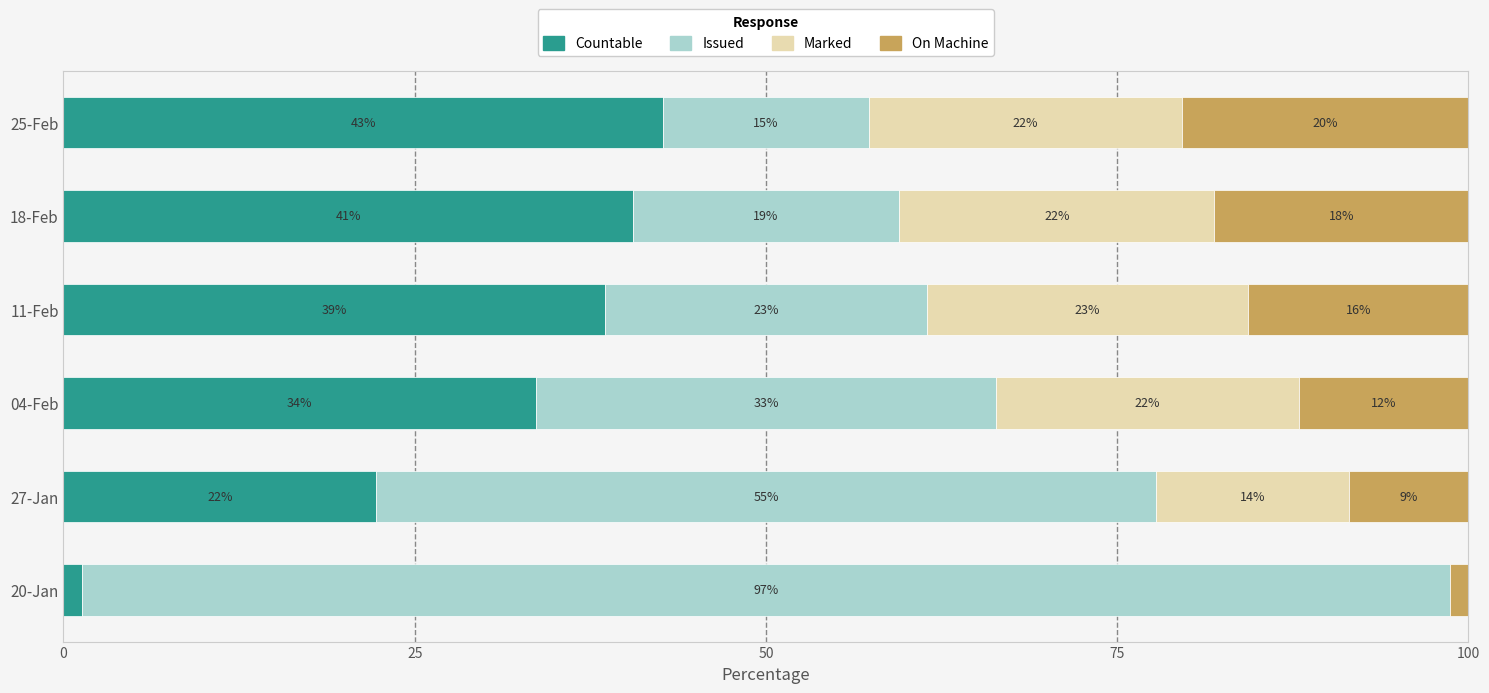

What are all the series names shown in the legend?

Countable, Issued, Marked, On Machine